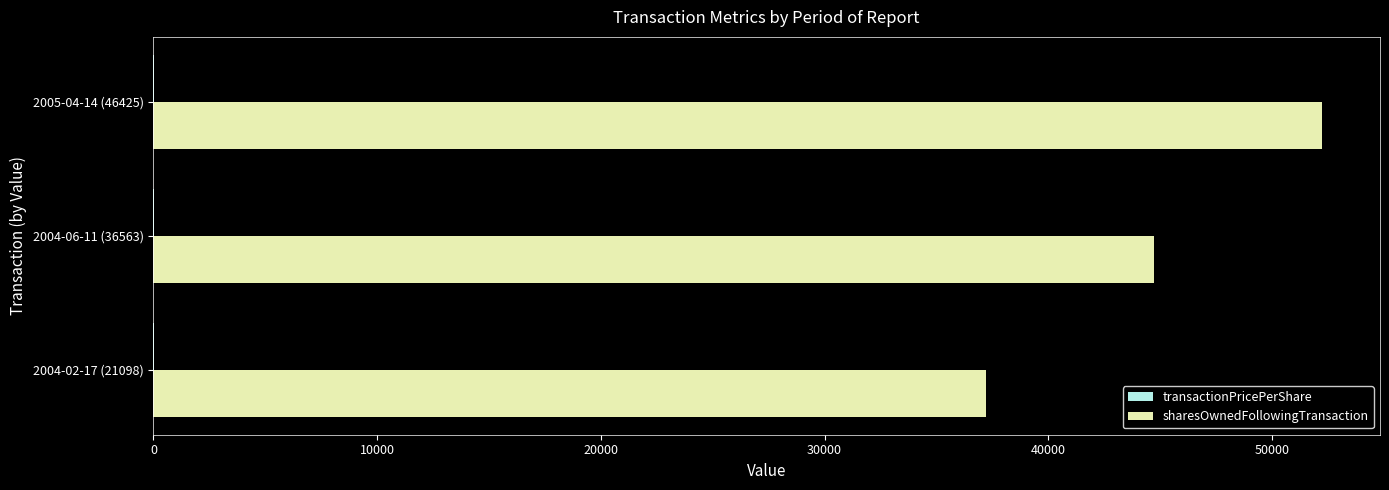

The value of sharesOwnedFollowingTransaction at 2004-06-11 (36563) is 74970.6. True or false?

False